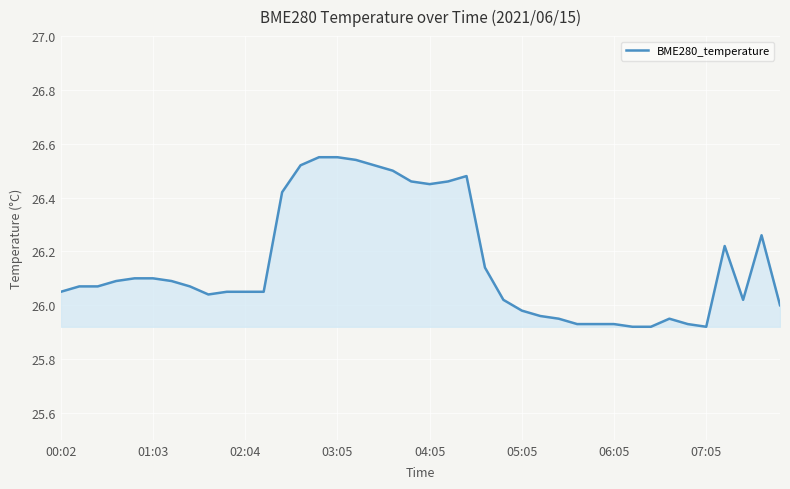

What is the difference between the maximum and minimum values?

0.6